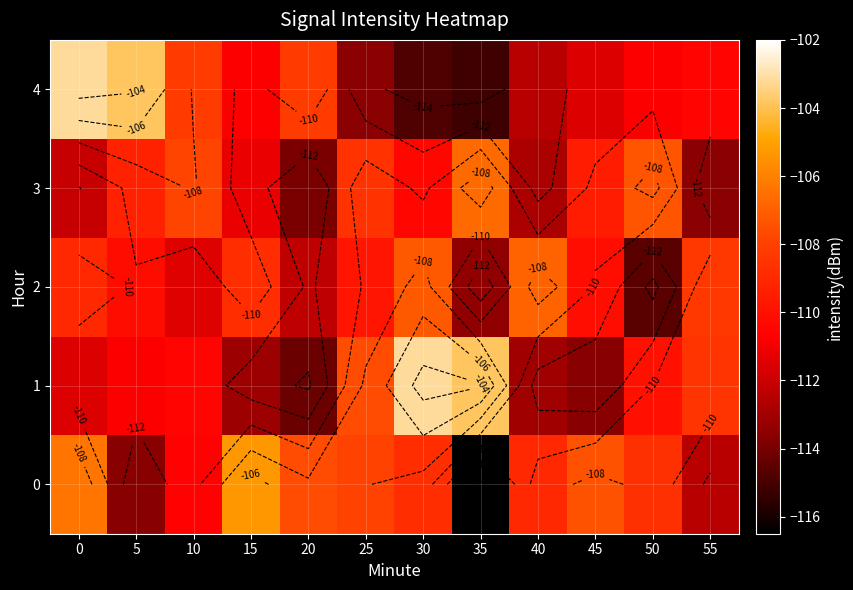

What is the approximate value of 0 at 15?

-105.3